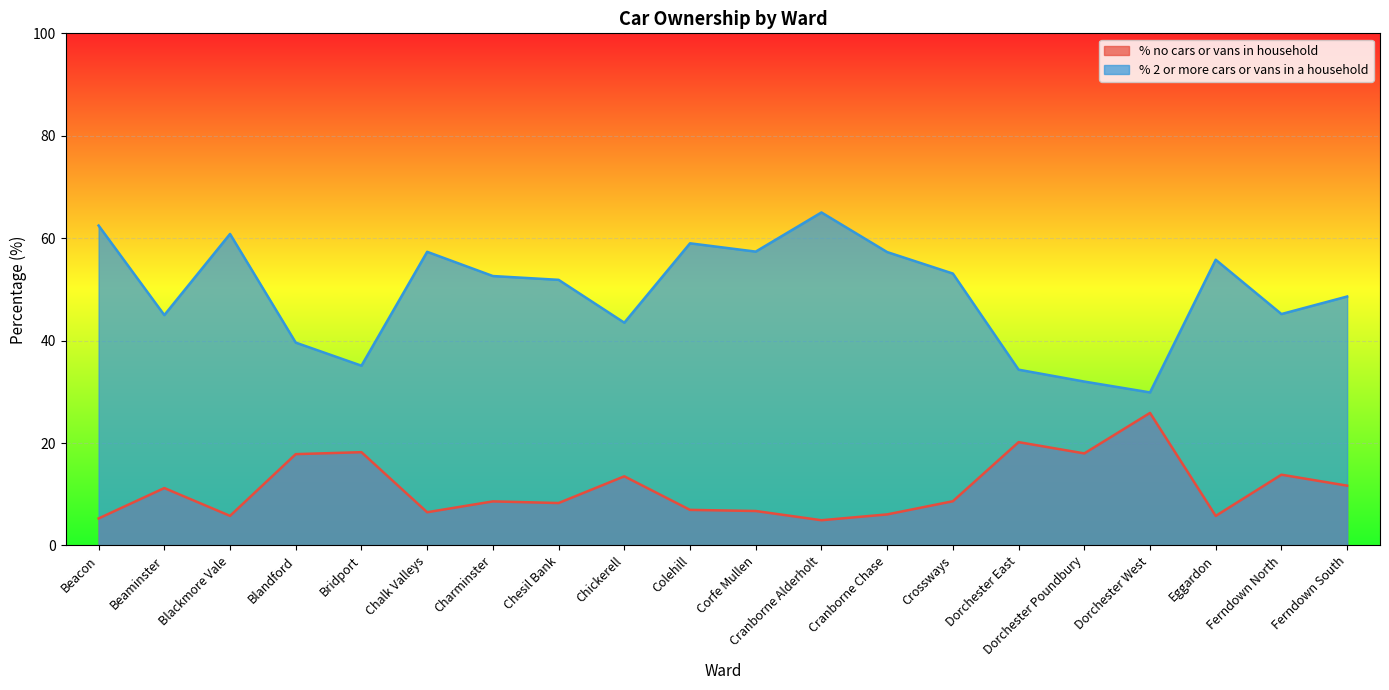

List the series in order of their peak value, lowest first.

% no cars or vans in household, % 2 or more cars or vans in a household